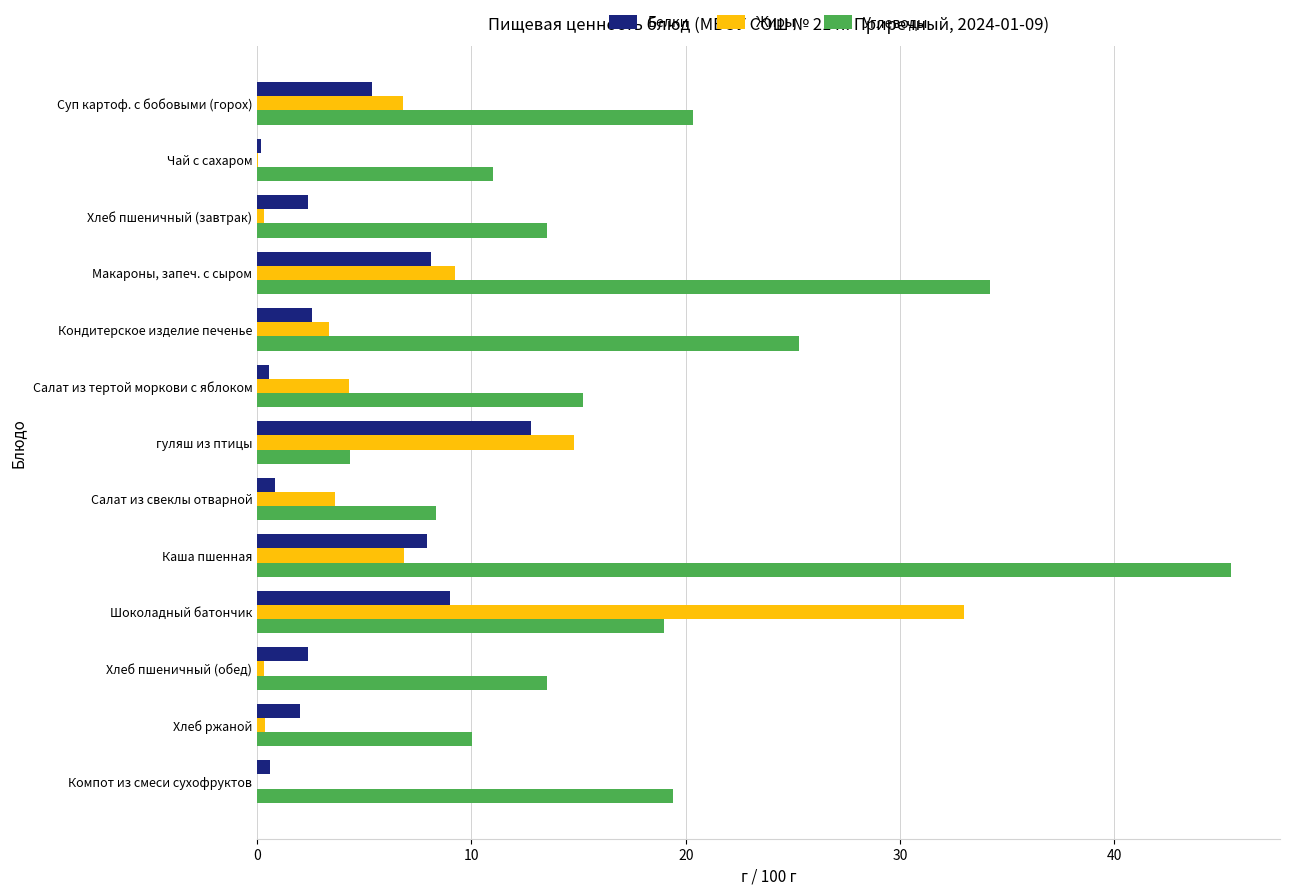

Which series has the largest total across all categories?

Углеводы